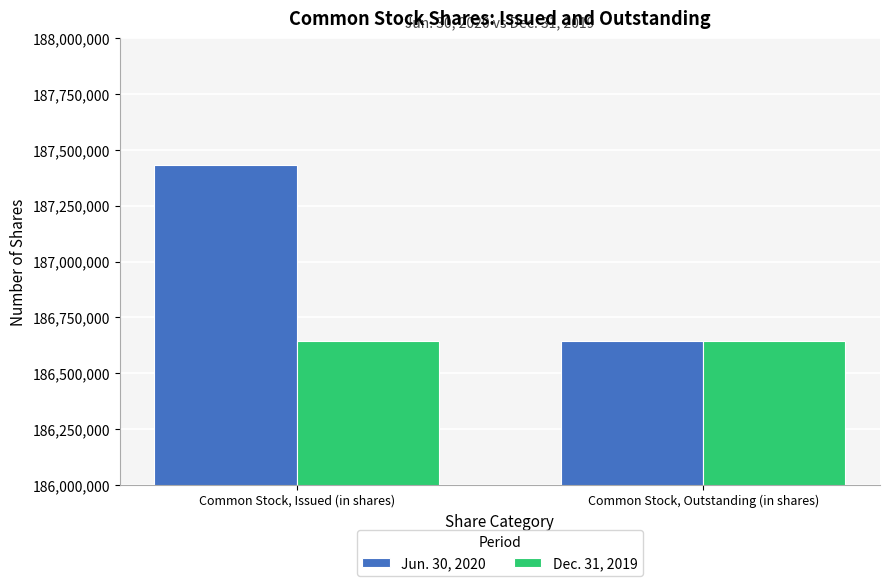

What is the total value across all series at Common Stock, Outstanding (in shares)?

373285924